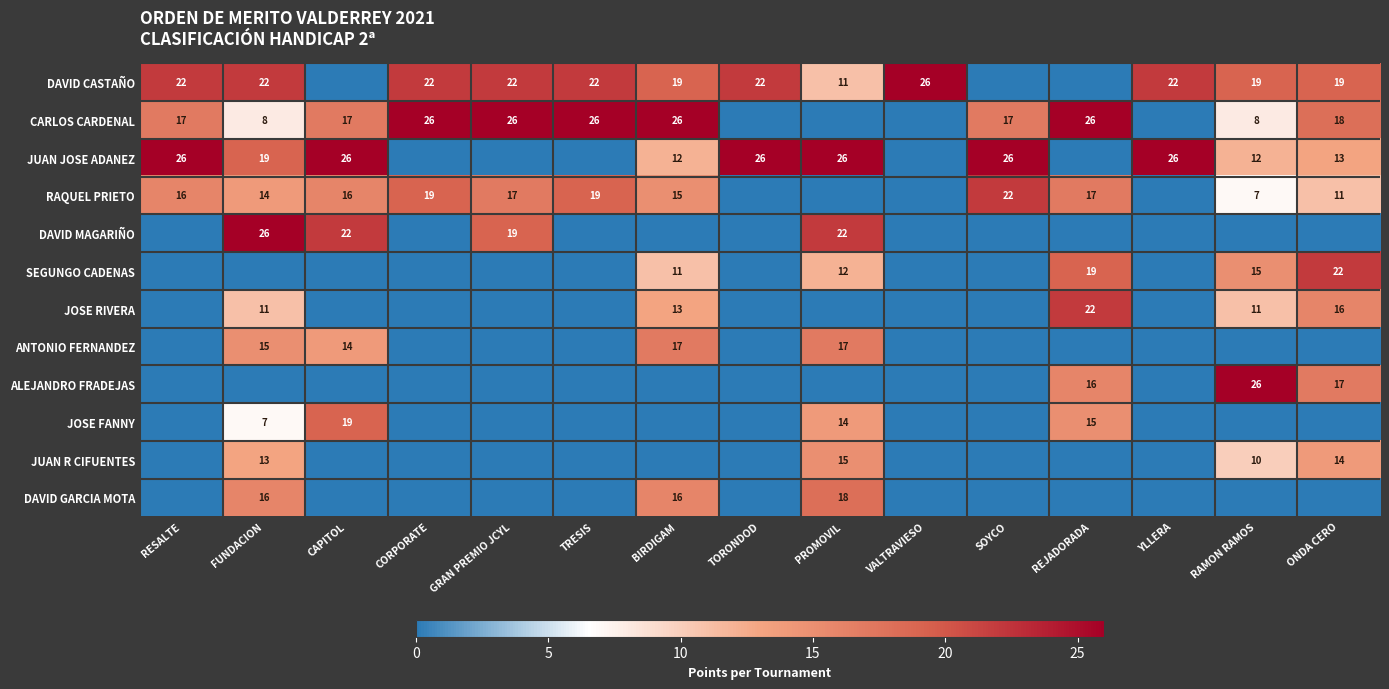

True or false: JOSE RIVERA has a value of 26 at ONDA CERO.

False